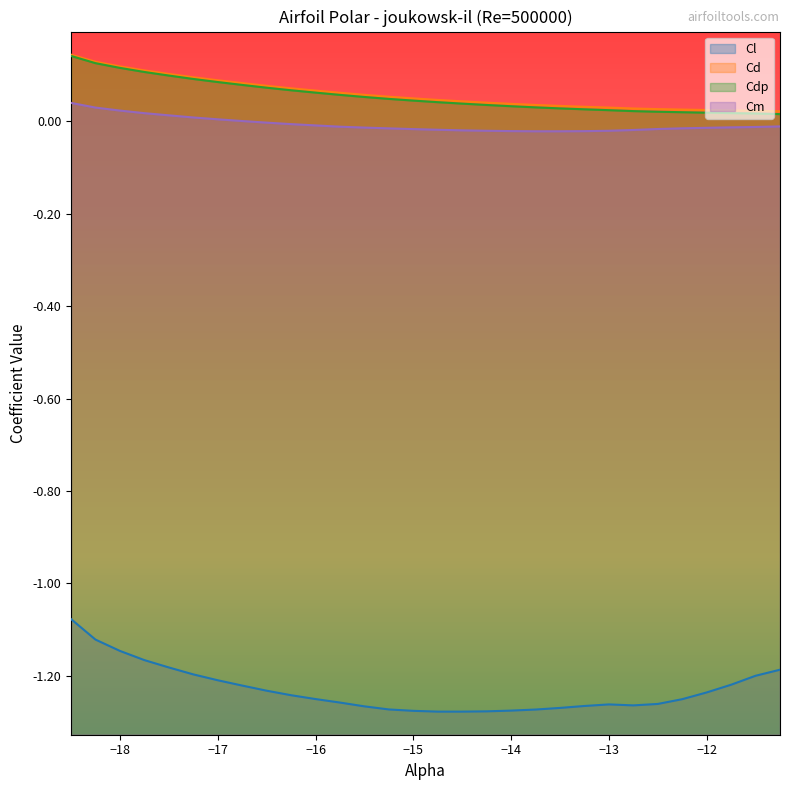

True or false: Cm and Cl intersect in this chart.

False